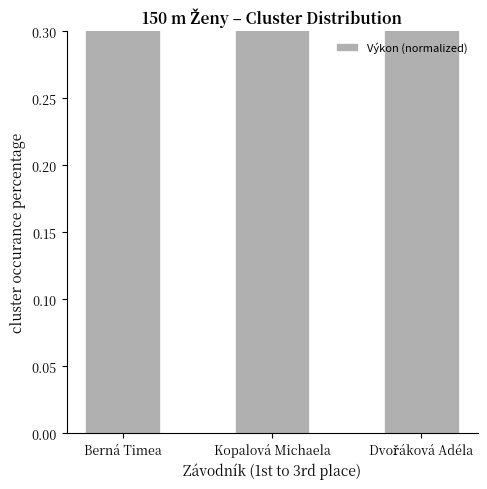

What is the average value?

0.6